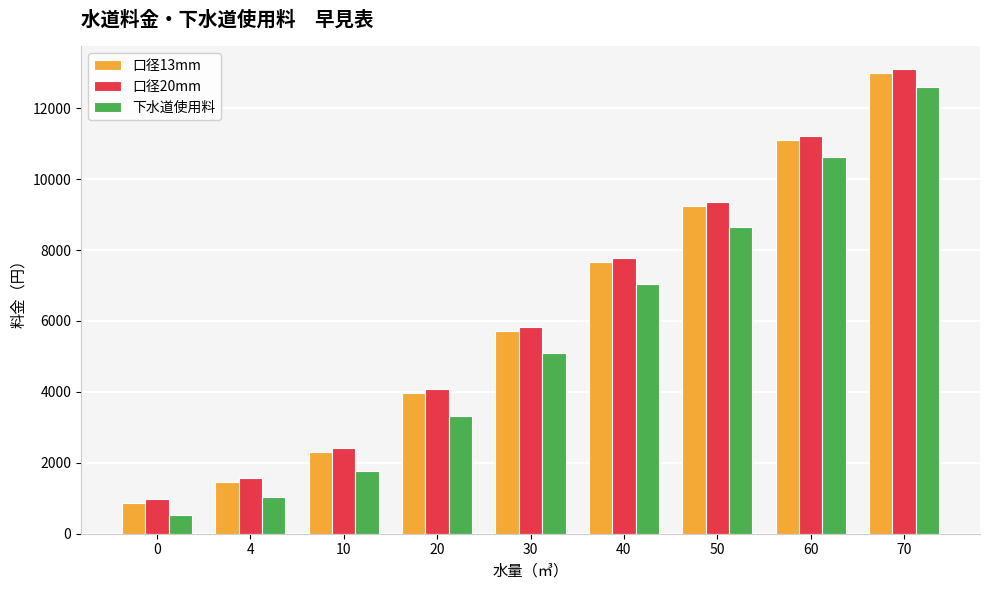

What is the difference between the maximum and second lowest values in the 口径20mm series?

11528